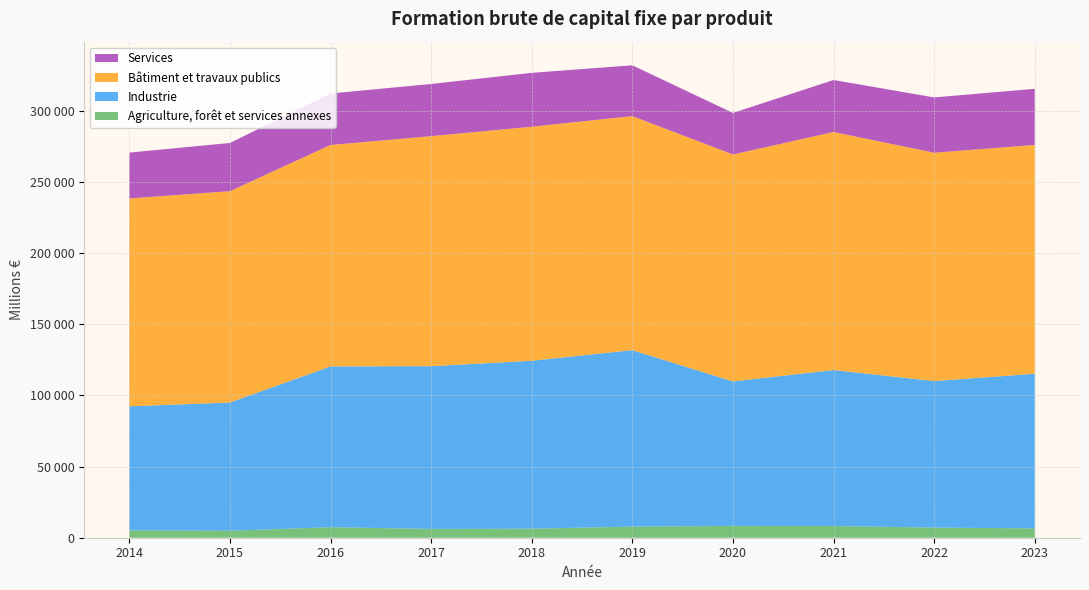

Reading right to left, what are all the values shown in this chart?

Agriculture, forêt et services annexes: 2023=6575	2022=7112	2021=8203	2020=8294	2019=7803	2018=6337	2017=6199	2016=7384	2015=4905	2014=5152
Industrie: 2023=108611	2022=102948	2021=109595	2020=101518	2019=123971	2018=117978	2017=114303	2016=112963	2015=90066	2014=87176
Bâtiment et travaux publics: 2023=160730	2022=160411	2021=167215	2020=159407	2019=164415	2018=164407	2017=161598	2016=155542	2015=148467	2014=146019
Services: 2023=39438	2022=38837	2021=36525	2020=29196	2019=35693	2018=37861	2017=36663	2016=36173	2015=33876	2014=32205